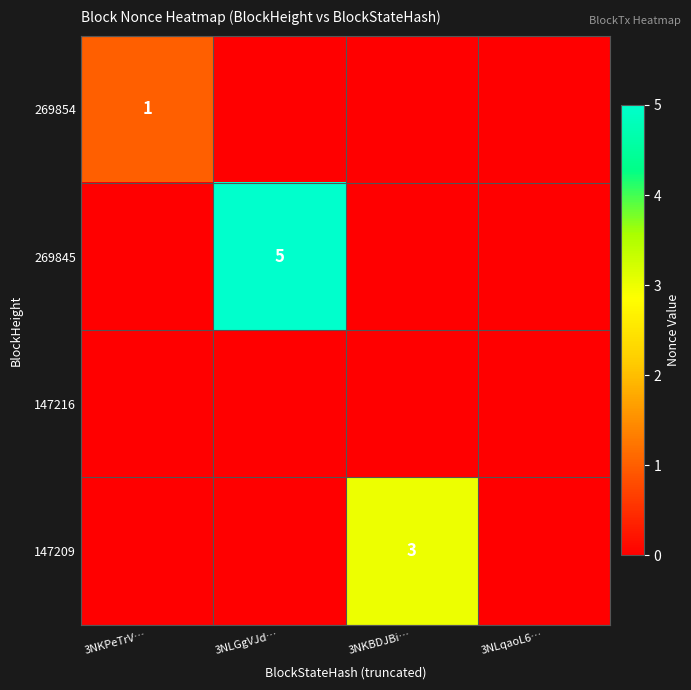

Is it true that 269854 equals 1 at 3NKPeTrV…?

True